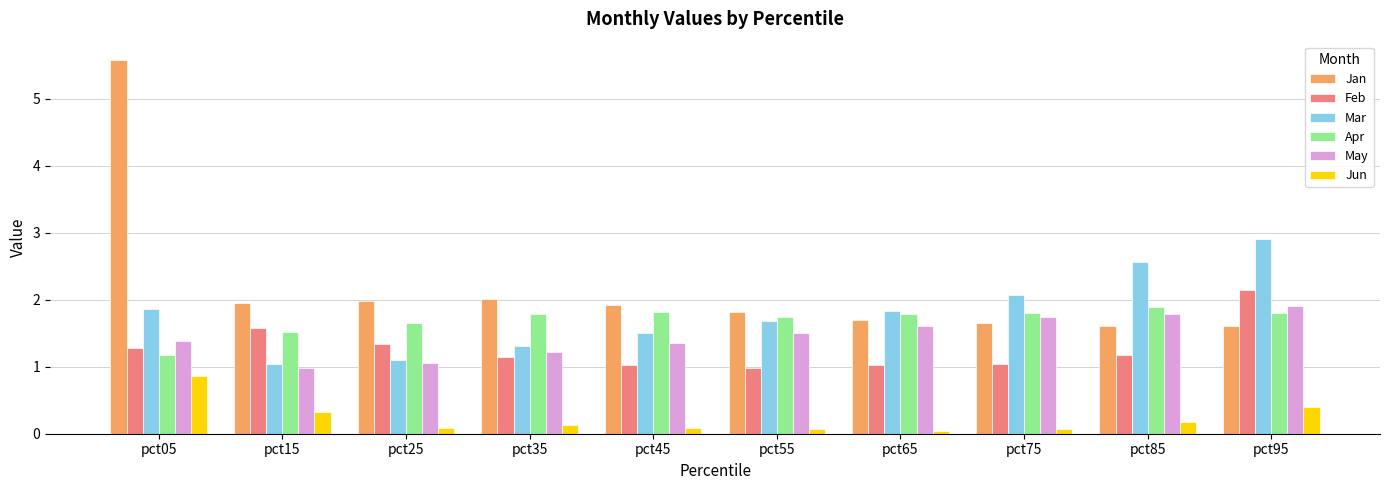

What is the highest value of the Mar series?

2.9